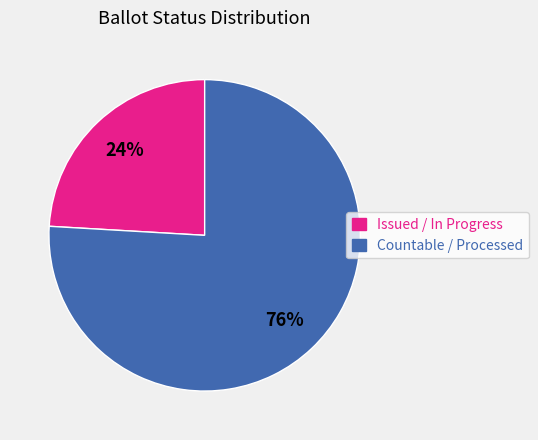

Between Issued / In Progress and Countable / Processed, which is larger?

Countable / Processed